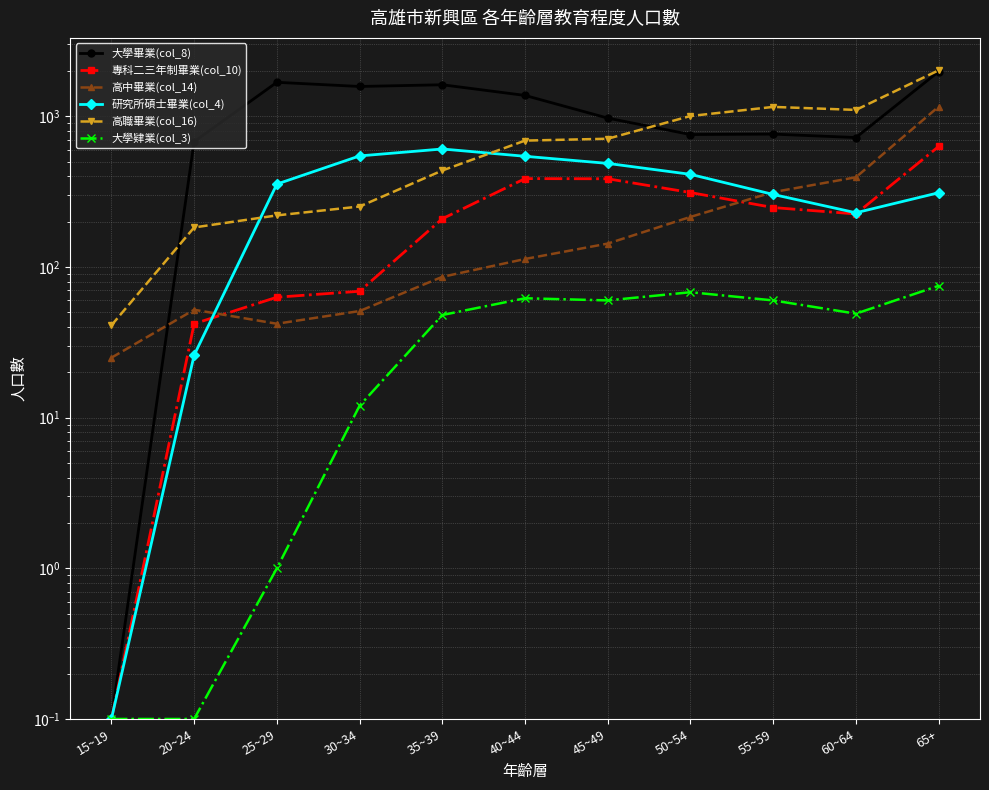

Reading left to right, transcribe all the data shown in this chart.

大學畢業(col_8): 0.1	679.0	1682.0	1578.0	1620.0	1376.0	973.0	757.0	762.0	723.0	1983.0
專科二三年制畢業(col_10): 0.1	42.0	63.0	69.0	209.0	386.0	385.0	312.0	248.0	225.0	631.0
高中畢業(col_14): 25.0	52.0	42.0	51.0	86.0	113.0	143.0	215.0	314.0	394.0	1160.0
研究所碩士畢業(col_4): 0.1	26.0	355.0	546.0	607.0	543.0	487.0	412.0	303.0	229.0	311.0
高職畢業(col_16): 41.0	183.0	220.0	252.0	437.0	690.0	710.0	1005.0	1155.0	1103.0	2020.0
大學肄業(col_3): 0.1	0.1	1.0	12.0	48.0	62.0	60.0	68.0	60.0	49.0	75.0